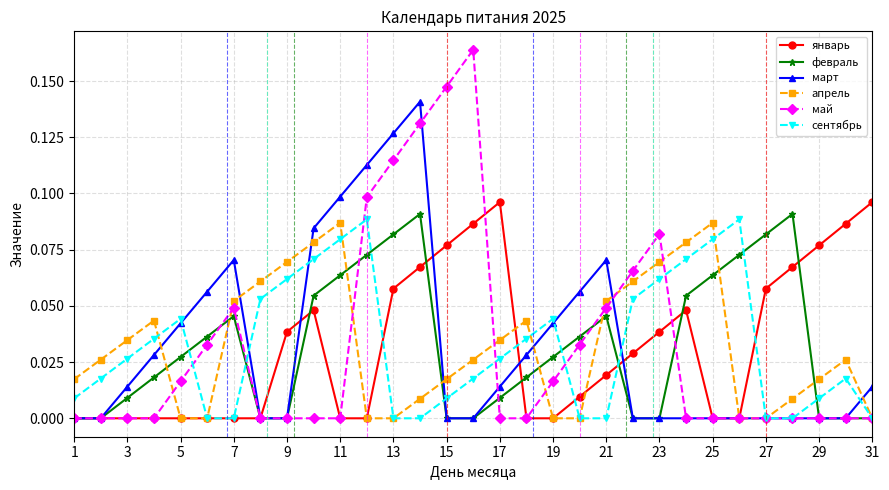

How many data points does each series have?

31